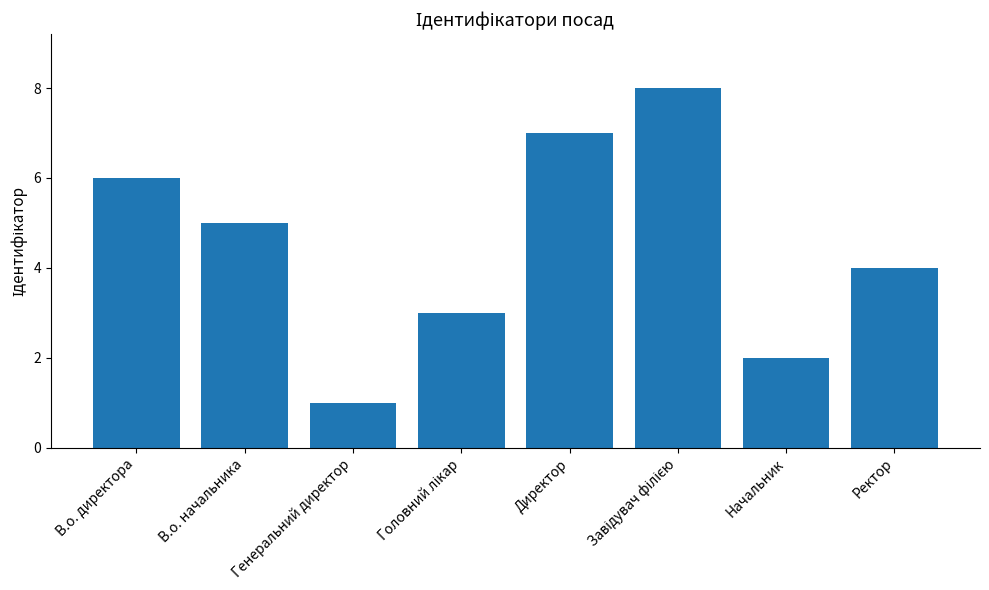

What is the sum of all values?

36